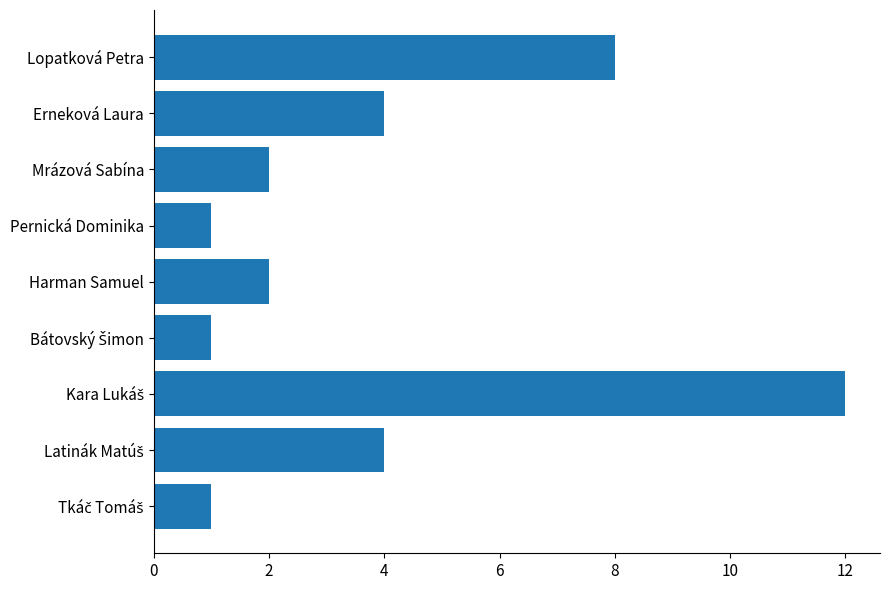

Reading top to bottom, list all the values displayed in this chart.

8	4	2	1	2	1	12	4	1